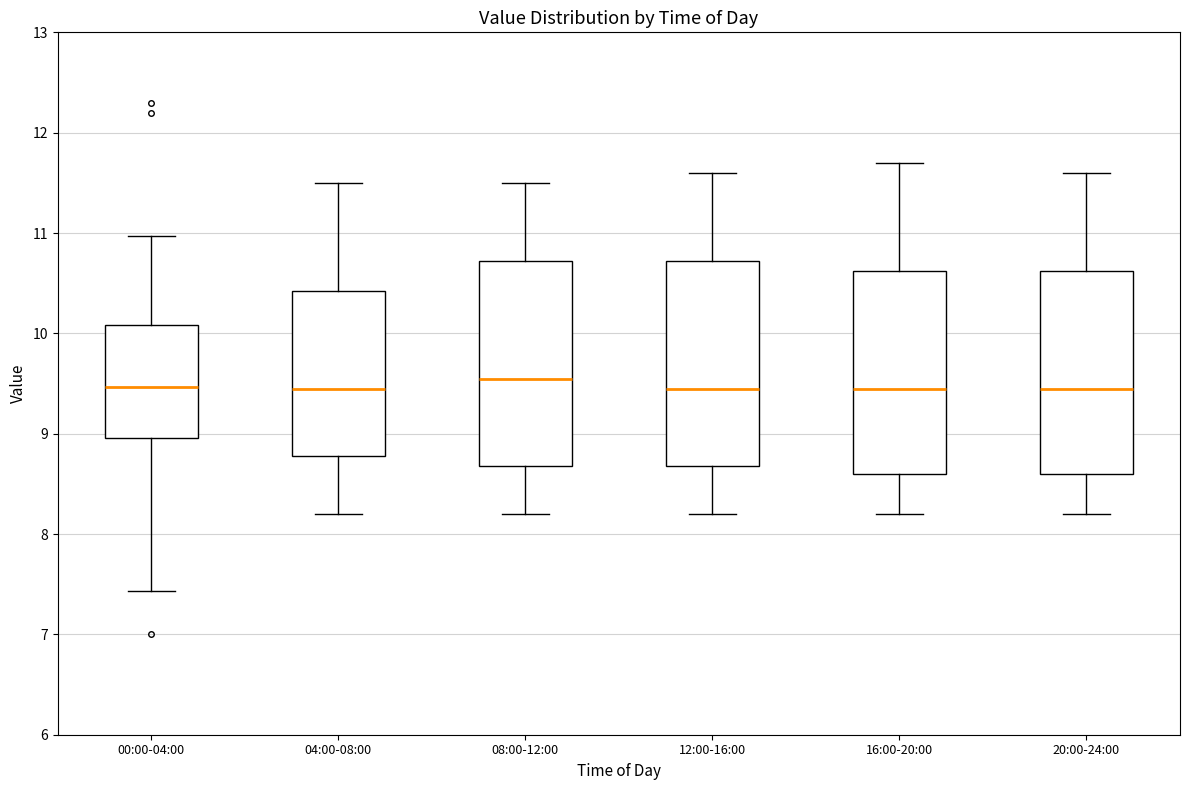

Reading left to right, transcribe this box plot: for each box, give where its median line is, the range the box spans, and where its two whiskers end, as read against the y-axis. The values are not printed on the chart, so give them approximately, as read against the axis.

00:00-04:00: median 9.5, box 9.0 to 10.1, whiskers 7.4 to 11.0
04:00-08:00: median 9.5, box 8.8 to 10.4, whiskers 8.2 to 11.5
08:00-12:00: median 9.6, box 8.7 to 10.7, whiskers 8.2 to 11.5
12:00-16:00: median 9.5, box 8.7 to 10.7, whiskers 8.2 to 11.6
16:00-20:00: median 9.5, box 8.6 to 10.6, whiskers 8.2 to 11.7
20:00-24:00: median 9.5, box 8.6 to 10.6, whiskers 8.2 to 11.6